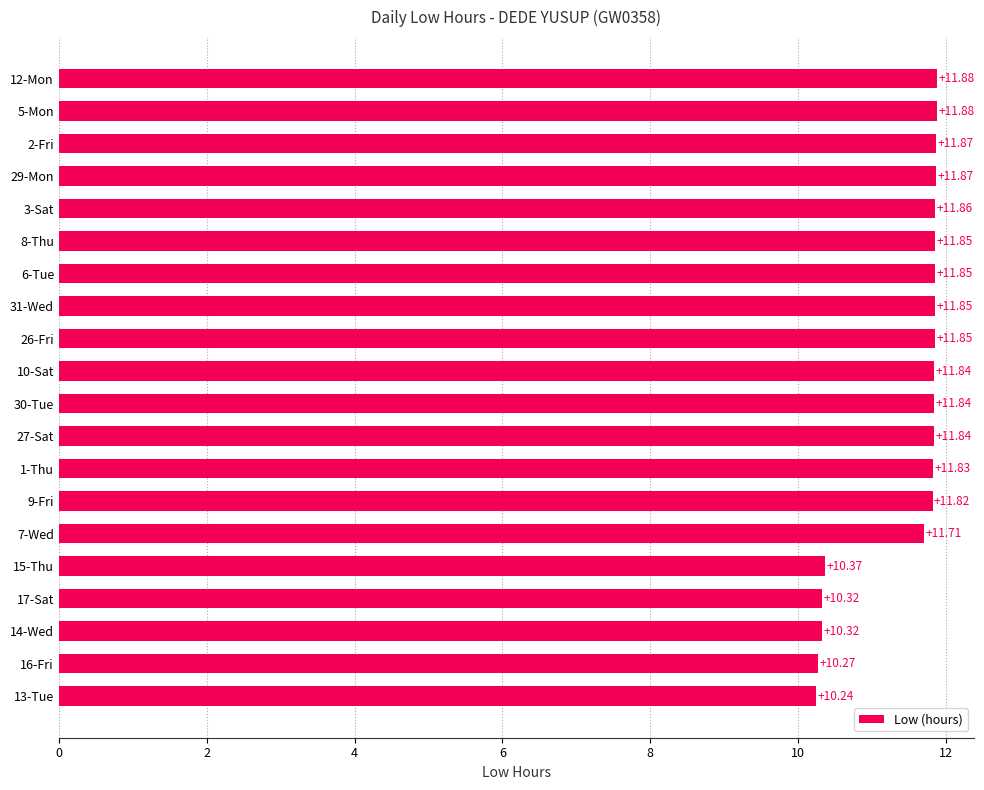

What is the sum of all values?

229.2